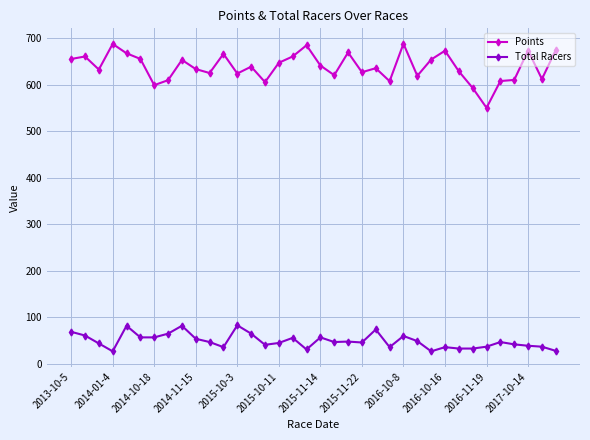

Which series has the largest total across all categories?

Points